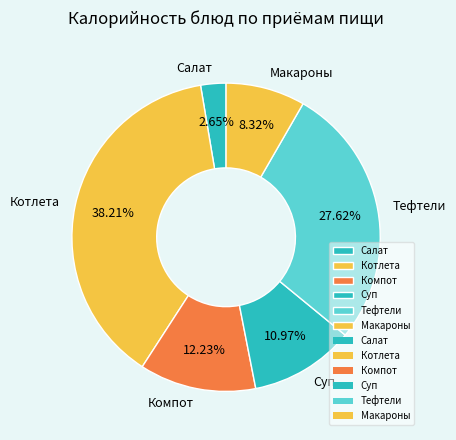

What is the smallest slice in the pie chart?

Салат